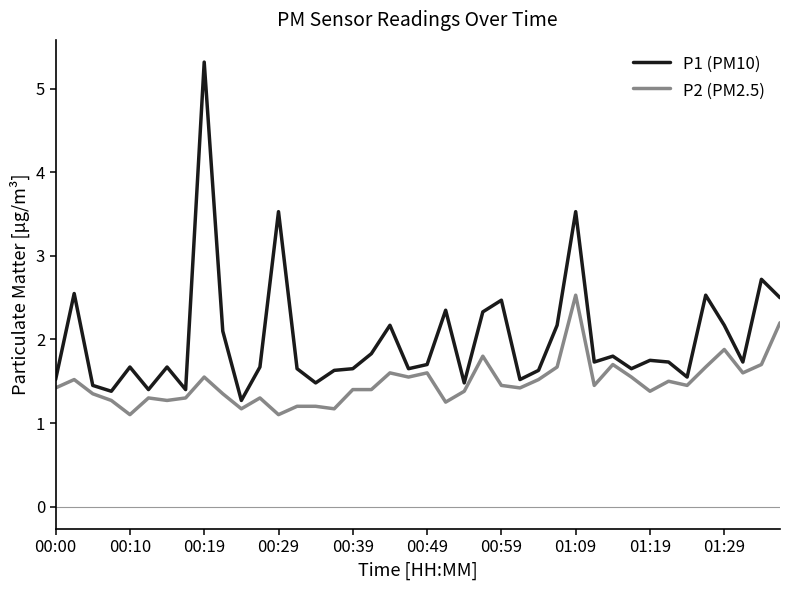

Which series has the largest range (max minus min)?

P1 (PM10)